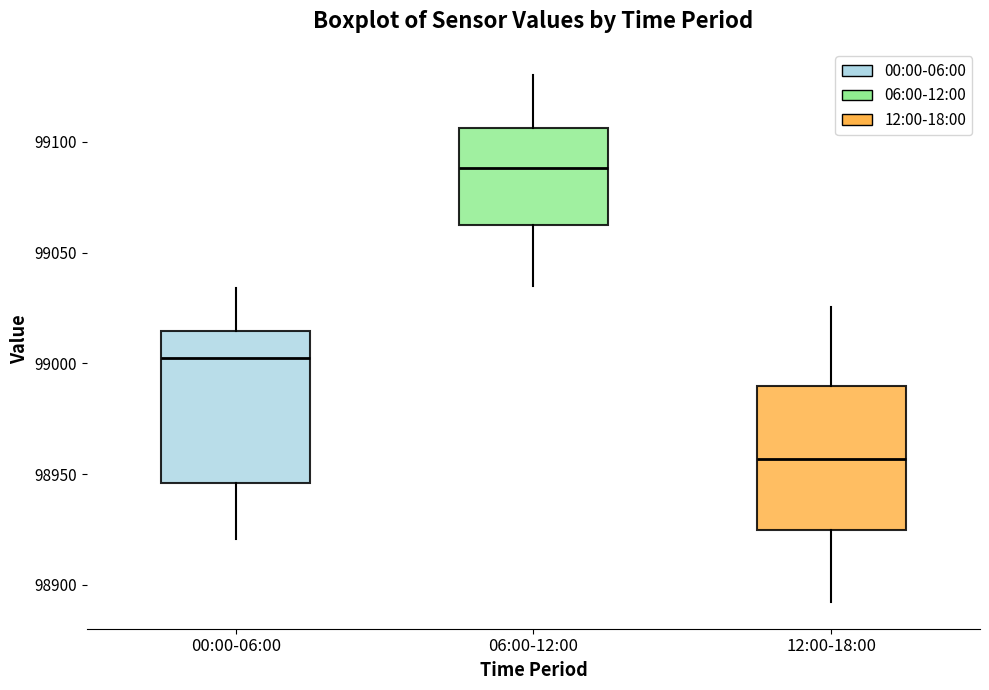

Reading left to right, transcribe this box plot: for each box, give where its median line is, the range the box spans, and where its two whiskers end, as read against the y-axis. The values are not printed on the chart, so give them approximately, as read against the axis.

00:00-06:00: median 99000, box 98945 to 99015, whiskers 98920 to 99035
06:00-12:00: median 99090, box 99060 to 99105, whiskers 99035 to 99130
12:00-18:00: median 98955, box 98925 to 98990, whiskers 98890 to 99025